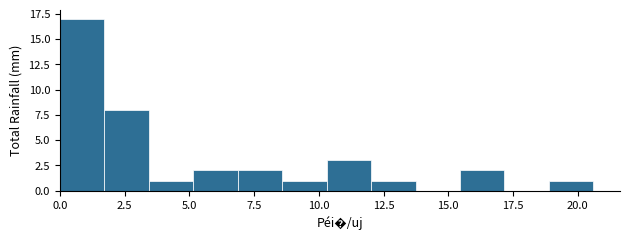

Around what value on the x-axis is the tallest bar? Give the approximate position of its centre, as read against the axis.

1.0